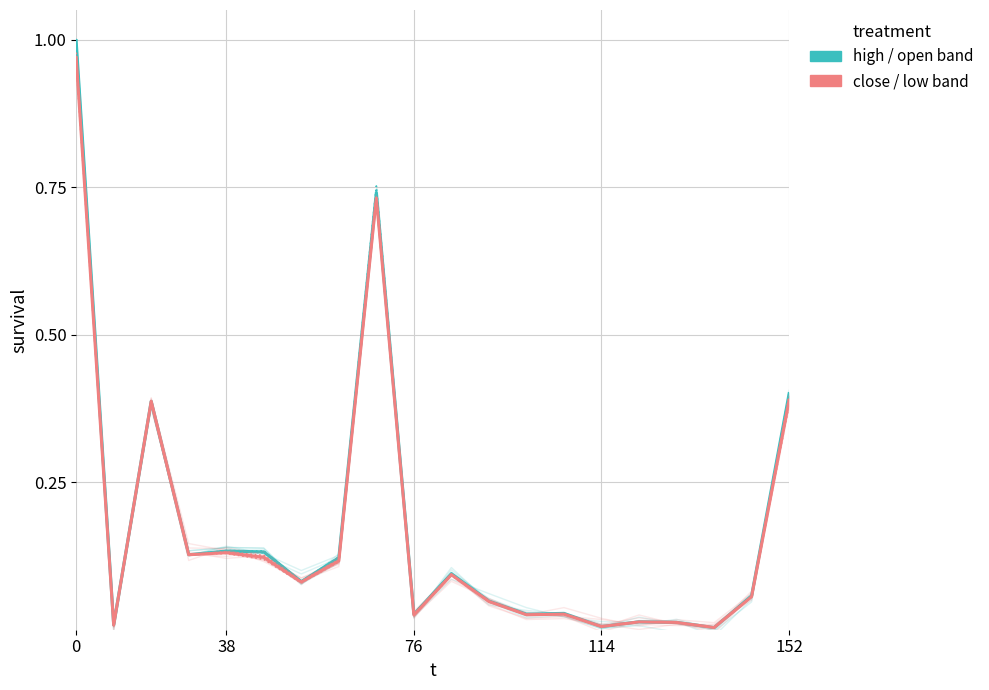

At 16, list the series in order from largest to smallest.

high / open band, close / low band